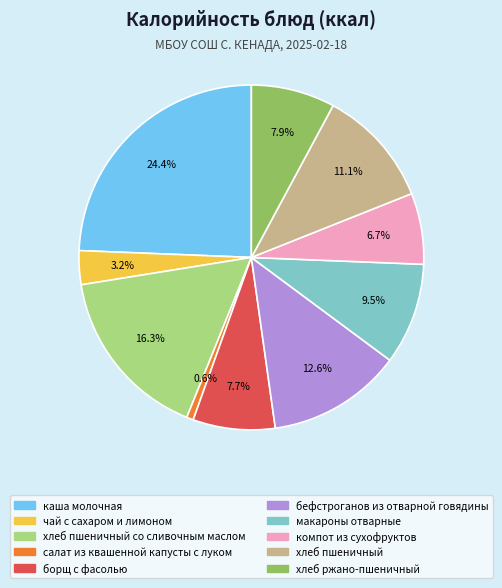

Does any single category account for the majority?

No